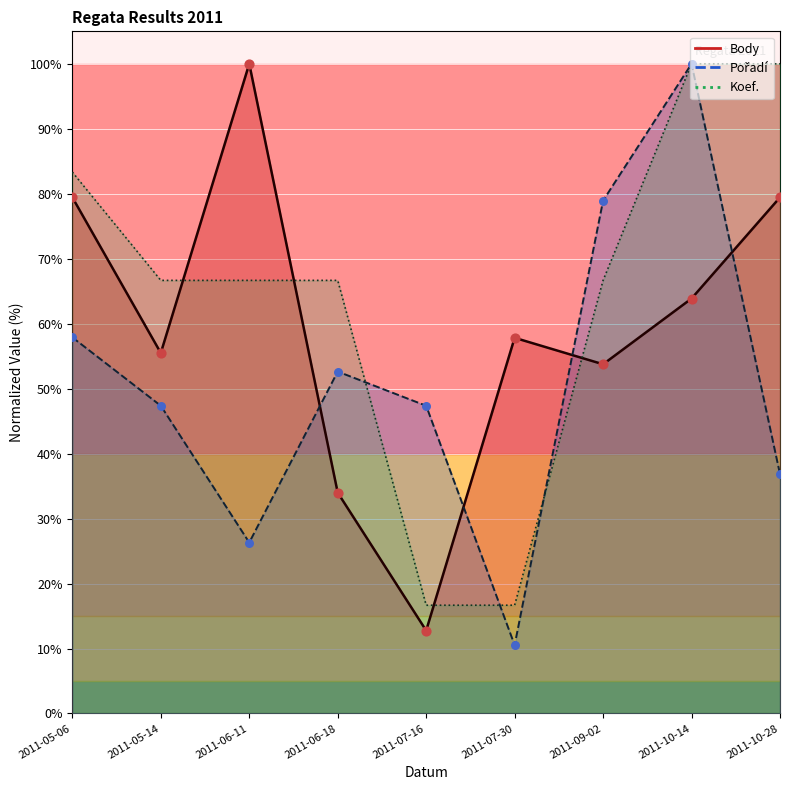

Is the value of Pořadí at 2011-05-06 greater than the value of Body at 2011-10-14?

No